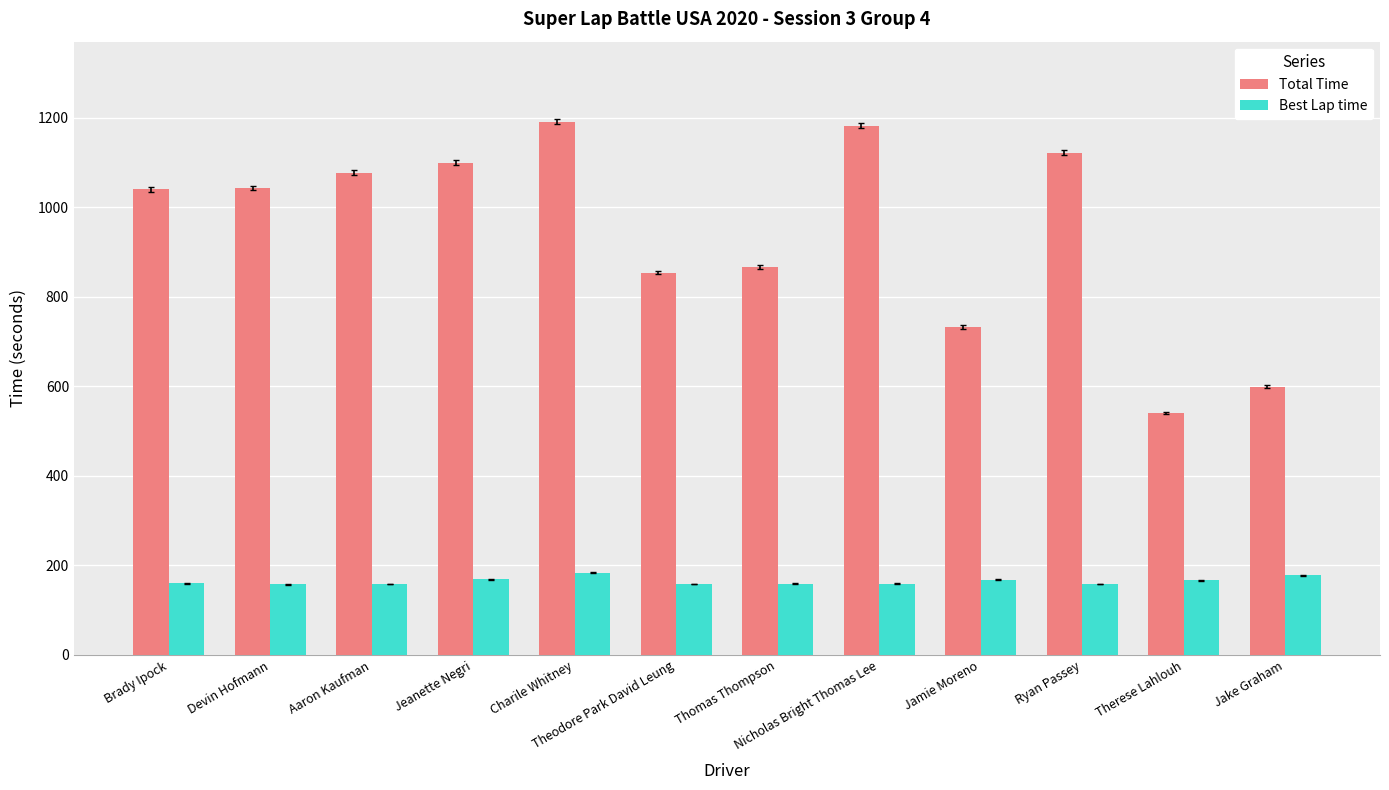

What is the value of the Total Time bar at the 2nd from the left?

1042.4